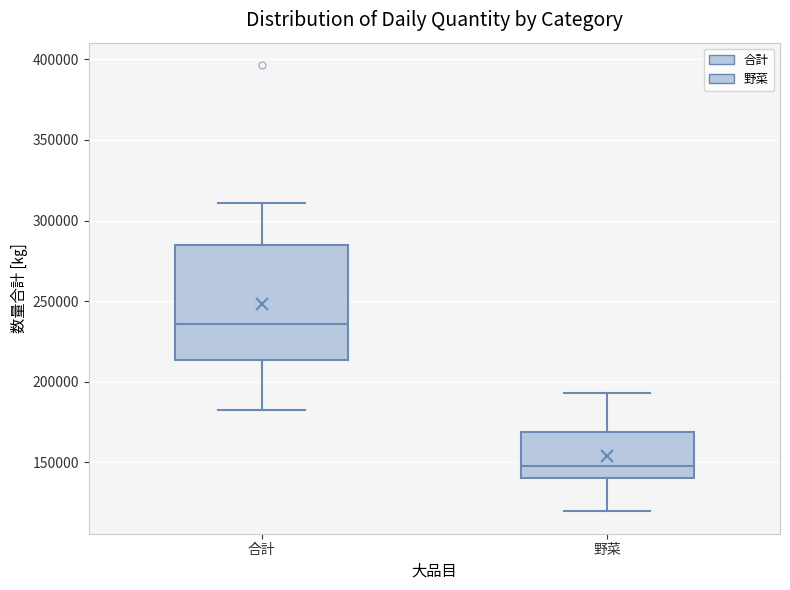

Where is the upper edge of the box for 野菜 on the y-axis? The values are not printed on the chart, so give them approximately, as read against the axis.

170000